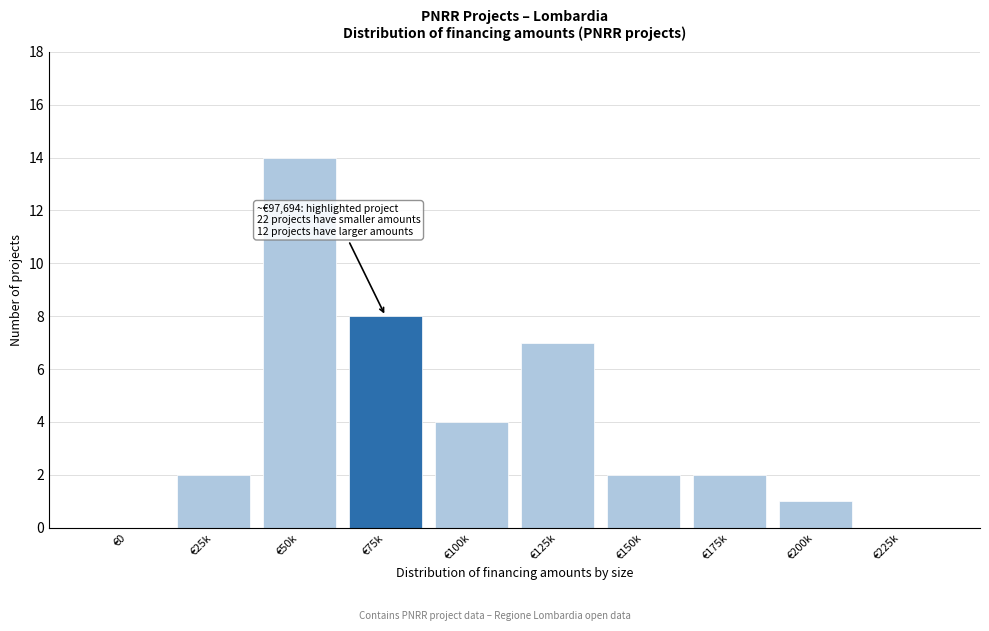

Reading left to right, transcribe all the data shown in this chart.

€0=0	€25k=2	€50k=14	€75k=8	€100k=4	€125k=7	€150k=2	€175k=2	€200k=1	€225k=0